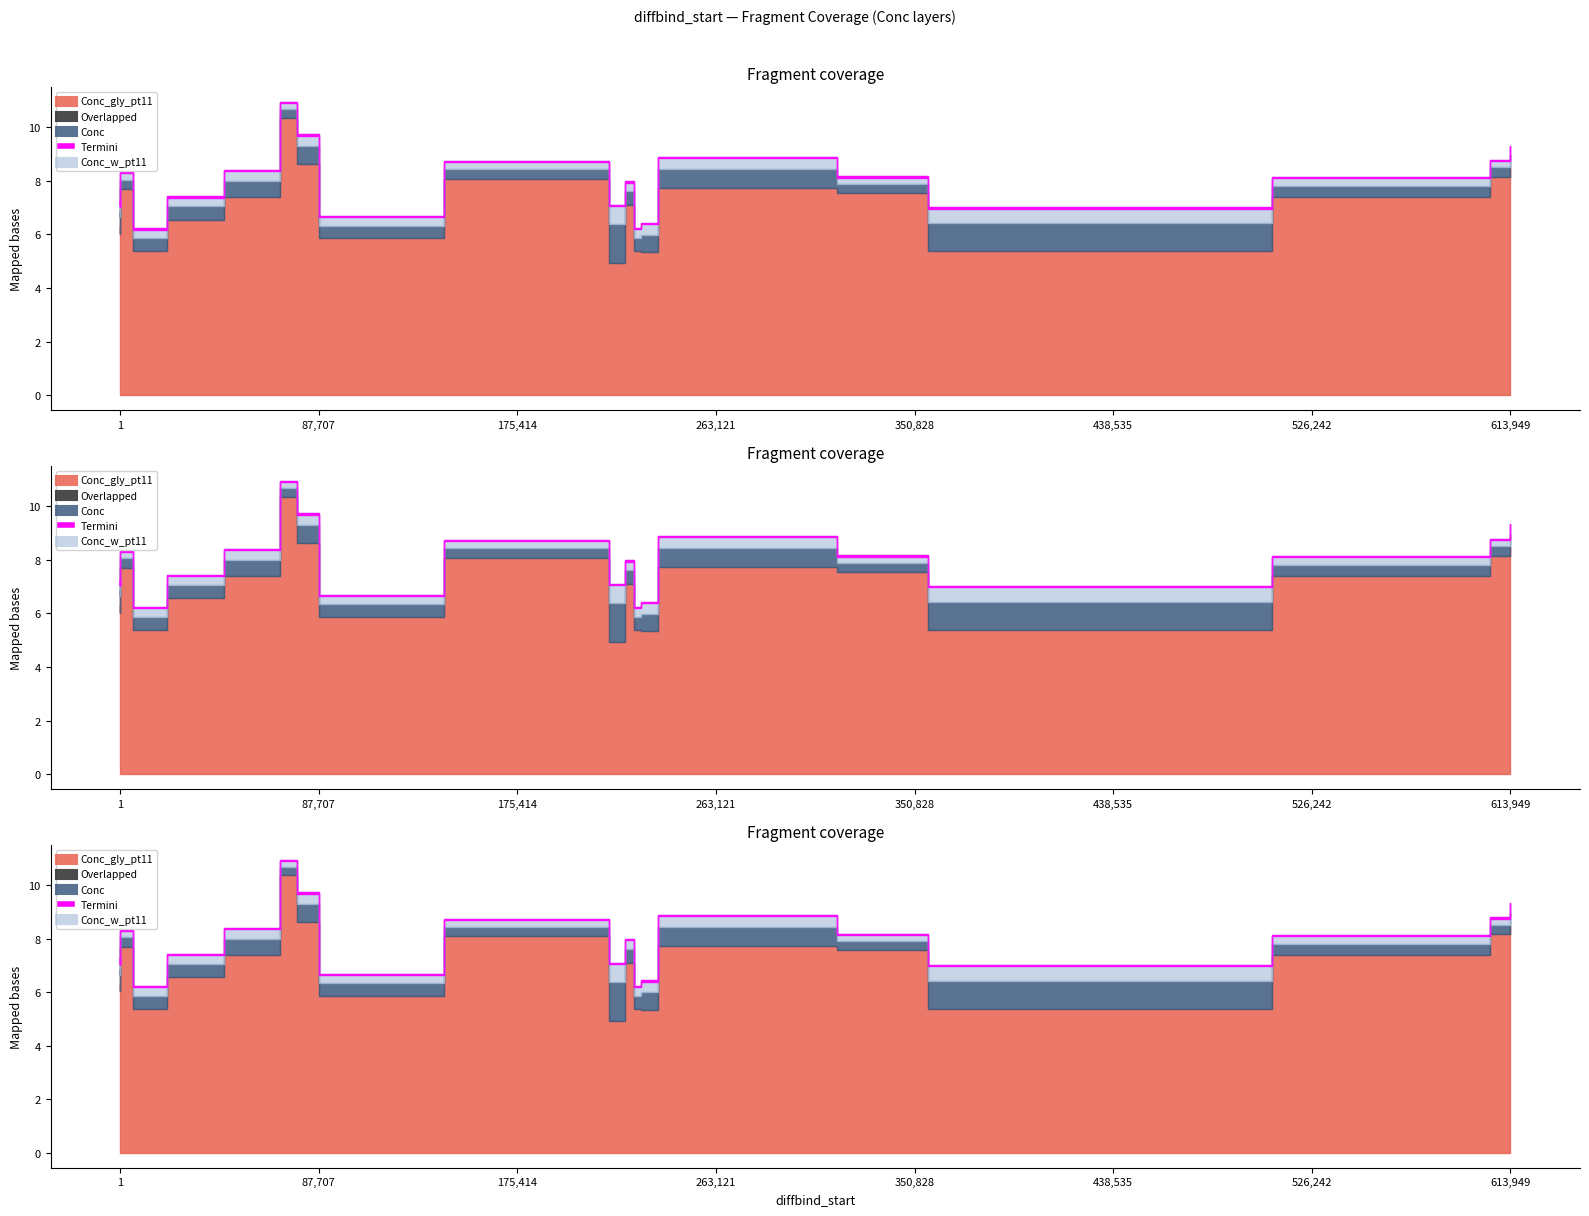

What is the total value across all series at 5626?

17.5